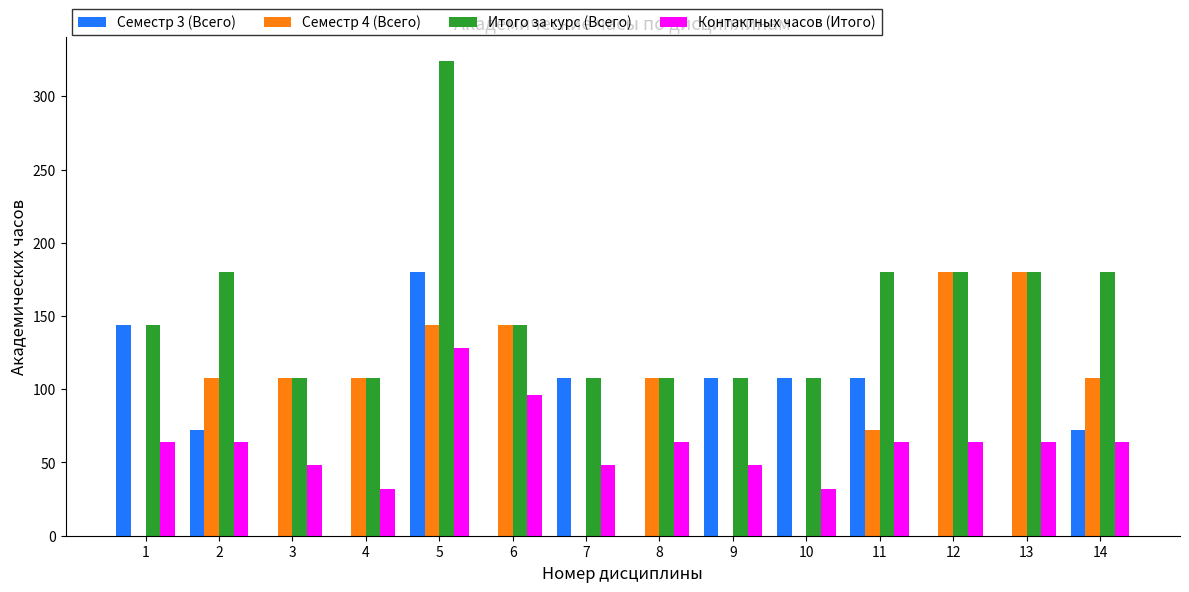

What are all the series names shown in the legend?

Семестр 3 (Всего), Семестр 4 (Всего), Итого за курс (Всего), Контактных часов (Итого)